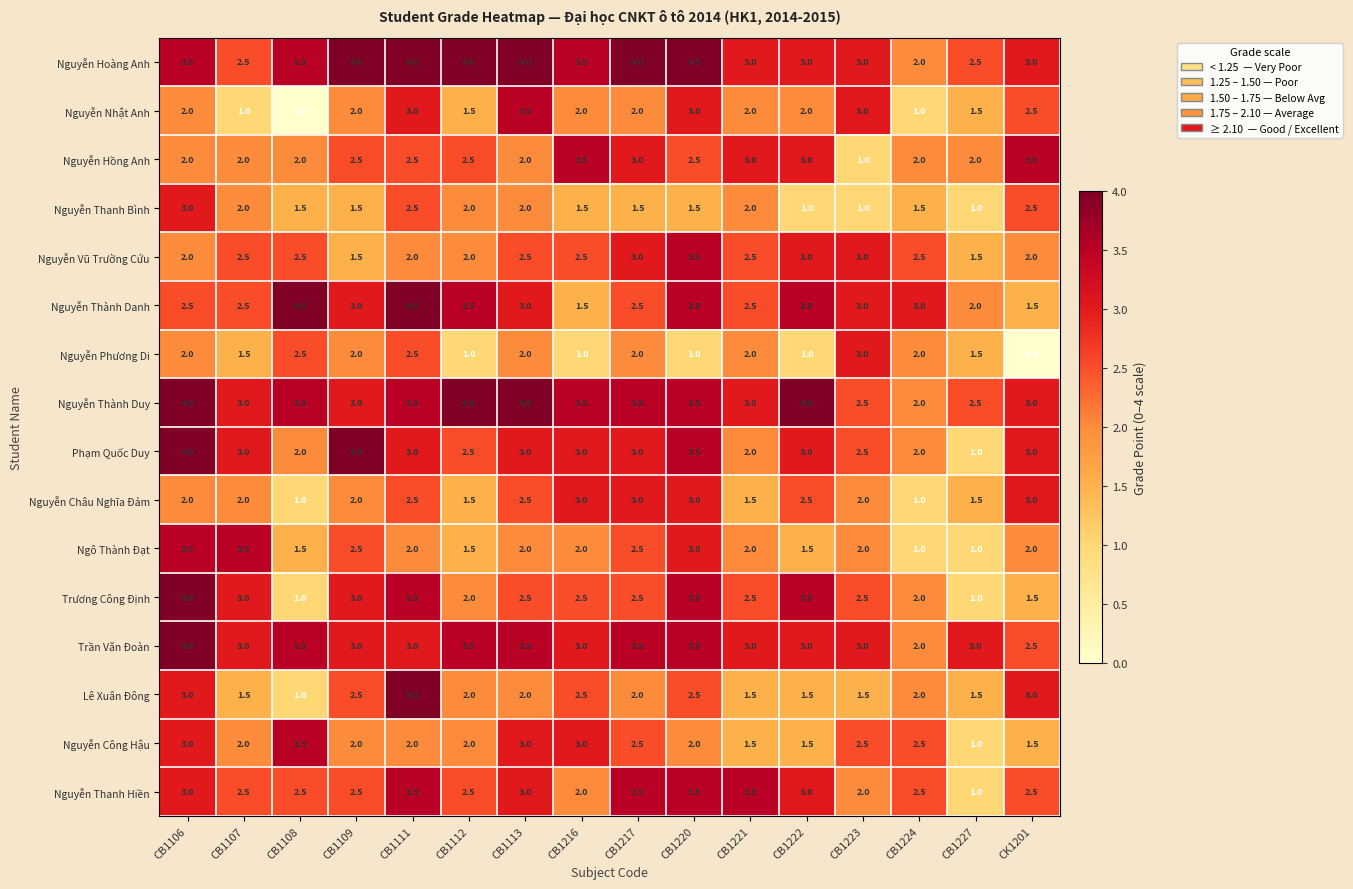

Count the Nguyễn Nhật Anh values in the range 1 to 3.

14